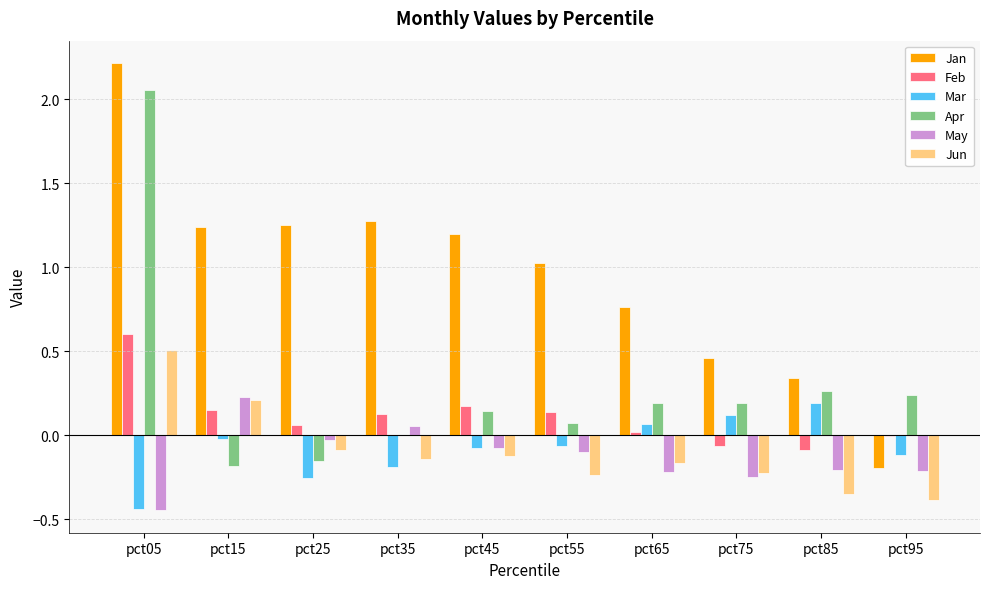

Which series has the largest total across all categories?

Jan